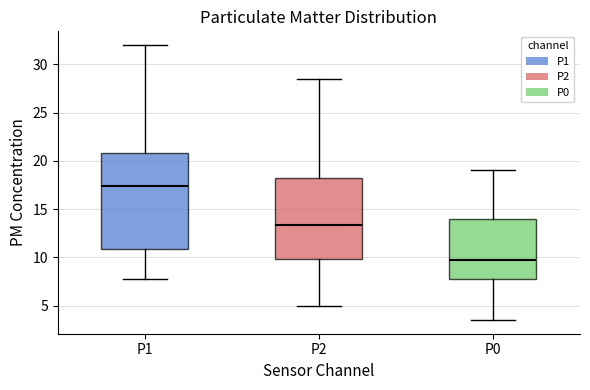

Reading left to right, transcribe this box plot: for each box, give where its median line is, the range the box spans, and where its two whiskers end, as read against the y-axis. The values are not printed on the chart, so give them approximately, as read against the axis.

P1: median 17.5, box 11.0 to 21.0, whiskers 8.0 to 32.0
P2: median 13.5, box 10.0 to 18.5, whiskers 5.0 to 28.5
P0: median 10.0, box 8.0 to 14.0, whiskers 3.5 to 19.0